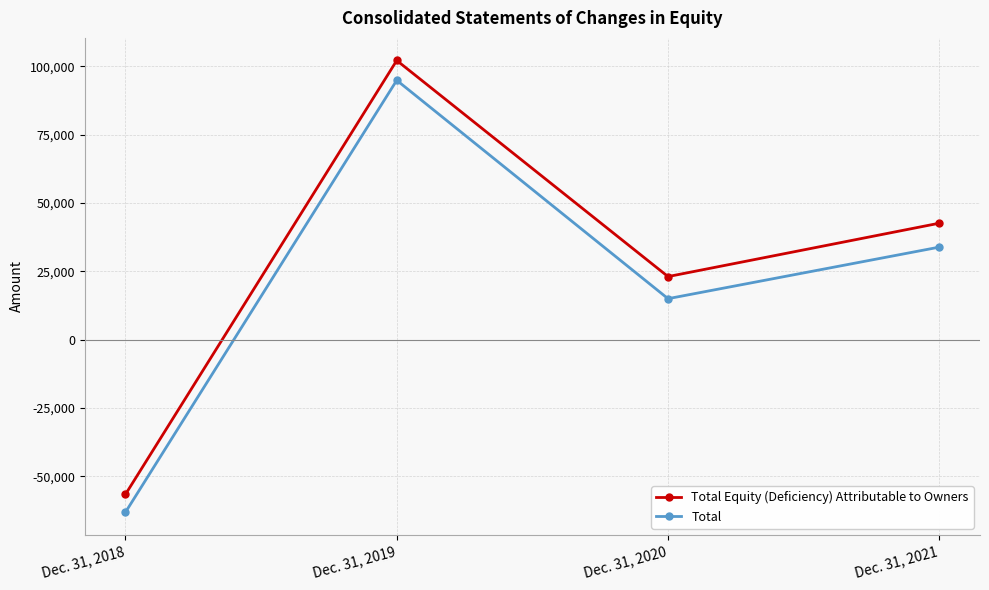

Rank the categories by Total value from highest to lowest.

Dec. 31, 2019, Dec. 31, 2021, Dec. 31, 2020, Dec. 31, 2018